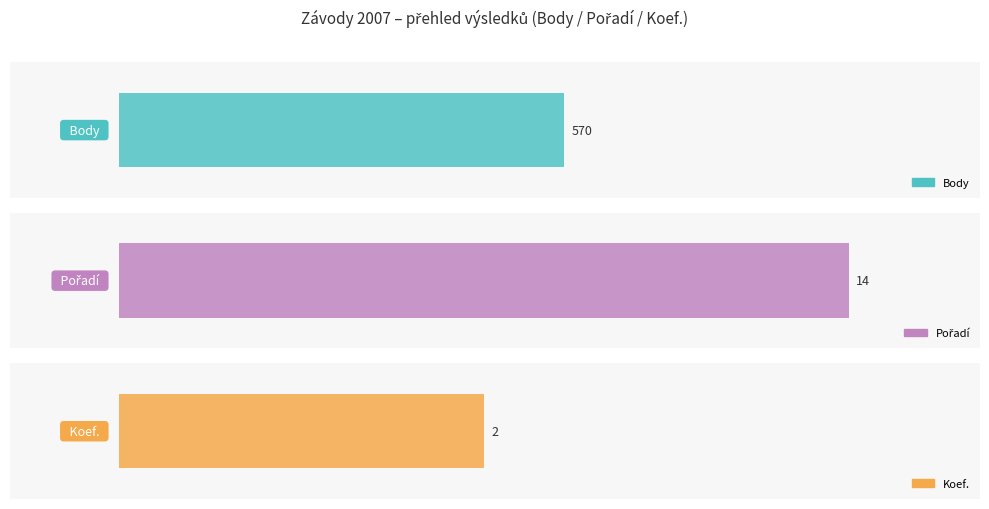

What value does the Pořadí series have at Andrle Mobil?

14